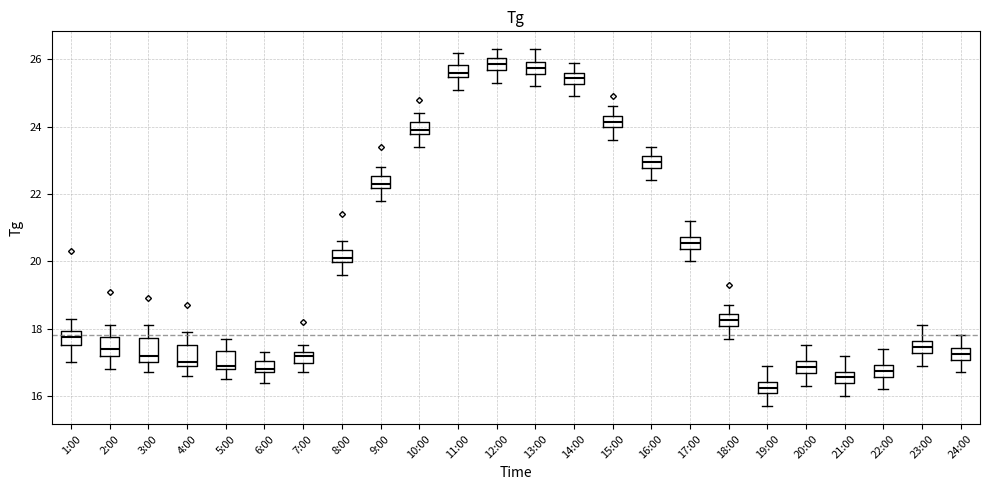

Reading left to right, transcribe this box plot: for each box, give where its median line is, the range the box spans, and where its two whiskers end, as read against the y-axis. The values are not printed on the chart, so give them approximately, as read against the axis.

1:00: median 17.8, box 17.6 to 18.0, whiskers 17.0 to 18.4
2:00: median 17.4, box 17.2 to 17.8, whiskers 16.8 to 18.2
3:00: median 17.2, box 17.0 to 17.8, whiskers 16.8 to 18.2
4:00: median 17.0 (just above the box's lower edge), box 17.0 to 17.6, whiskers 16.6 to 18.0
5:00: median 17.0, box 16.8 to 17.4, whiskers 16.6 to 17.8
6:00: median 16.8 (just above the box's lower edge), box 16.8 to 17.0, whiskers 16.4 to 17.4
7:00: median 17.2, box 17.0 to 17.4, whiskers 16.8 to 17.6
8:00: median 20.2, box 20.0 to 20.4, whiskers 19.6 to 20.6
9:00: median 22.4, box 22.2 to 22.6, whiskers 21.8 to 22.8
10:00: median 24.0, box 23.8 to 24.2, whiskers 23.4 to 24.4
11:00: median 25.6, box 25.4 to 25.8, whiskers 25.2 to 26.2
12:00: median 25.8, box 25.6 to 26.0, whiskers 25.4 to 26.4
13:00: median 25.8, box 25.6 to 26.0, whiskers 25.2 to 26.4
14:00: median 25.4, box 25.2 to 25.6, whiskers 25.0 to 26.0
15:00: median 24.2, box 24.0 to 24.4, whiskers 23.6 to 24.6
16:00: median 23.0, box 22.8 to 23.2, whiskers 22.4 to 23.4
17:00: median 20.6, box 20.4 to 20.8, whiskers 20.0 to 21.2
18:00: median 18.2, box 18.0 to 18.4, whiskers 17.8 to 18.8
19:00: median 16.2, box 16.0 to 16.4, whiskers 15.8 to 17.0
20:00: median 16.8, box 16.6 to 17.0, whiskers 16.4 to 17.6
21:00: median 16.6, box 16.4 to 16.8, whiskers 16.0 to 17.2
22:00: median 16.8, box 16.6 to 17.0, whiskers 16.2 to 17.4
23:00: median 17.4, box 17.2 to 17.6, whiskers 17.0 to 18.2
24:00: median 17.2, box 17.0 to 17.4, whiskers 16.8 to 17.8